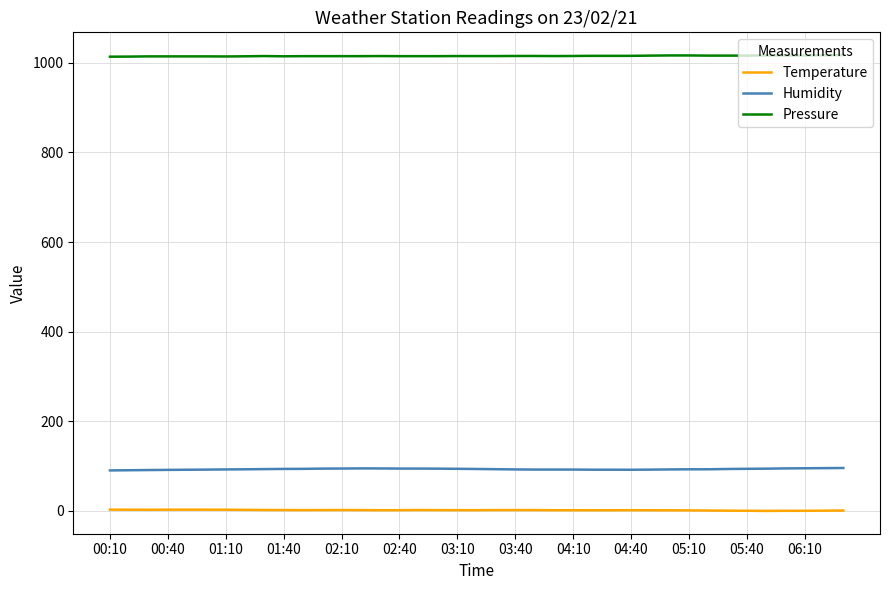

True or false: Pressure and Humidity intersect in this chart.

False